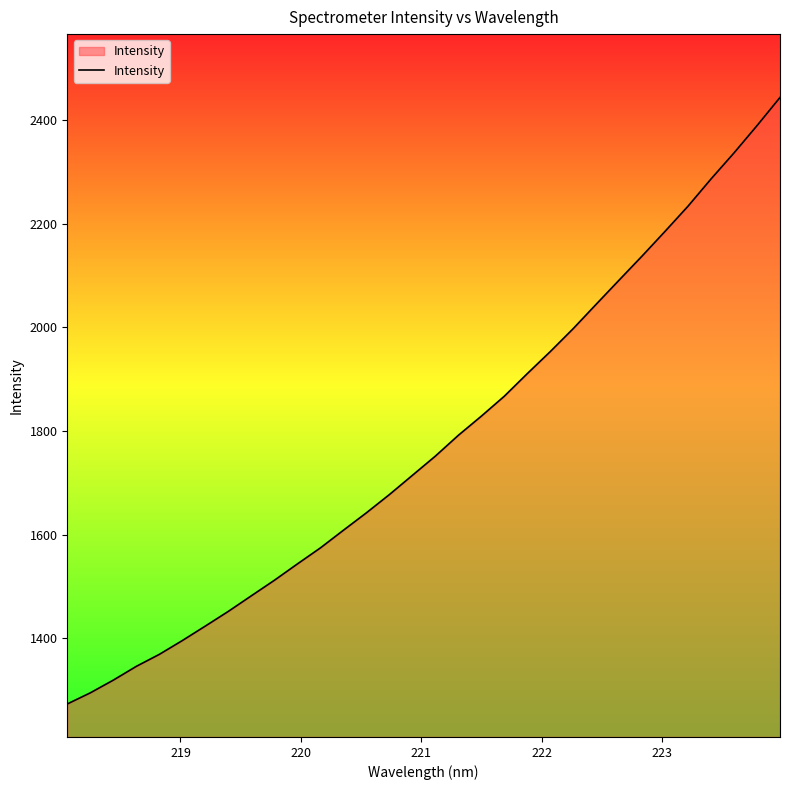

What is the maximum value shown in the chart?

2443.7